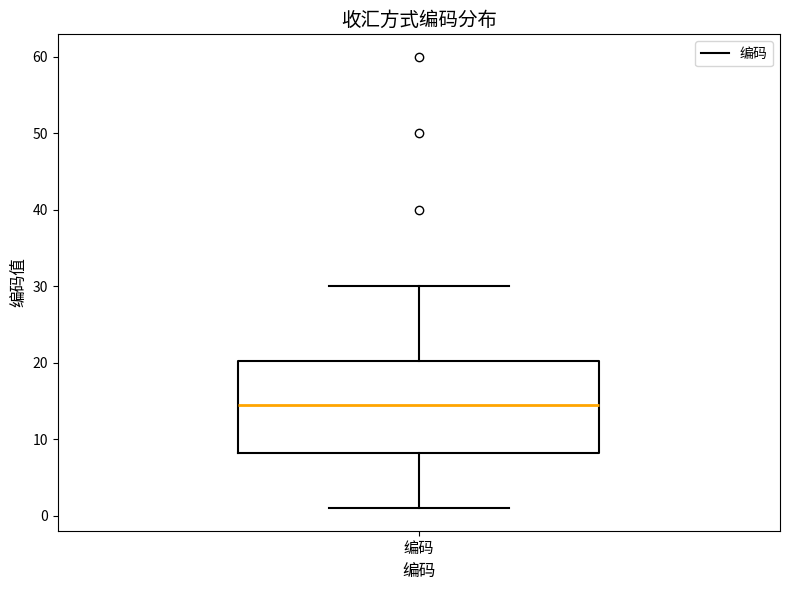

Transcribe this box plot: give where the median line is, the range the box spans, and where the two whiskers end, as read against the y-axis. The values are not printed on the chart, so give them approximately, as read against the axis.

median 15, box 8 to 20, whiskers 1 to 30